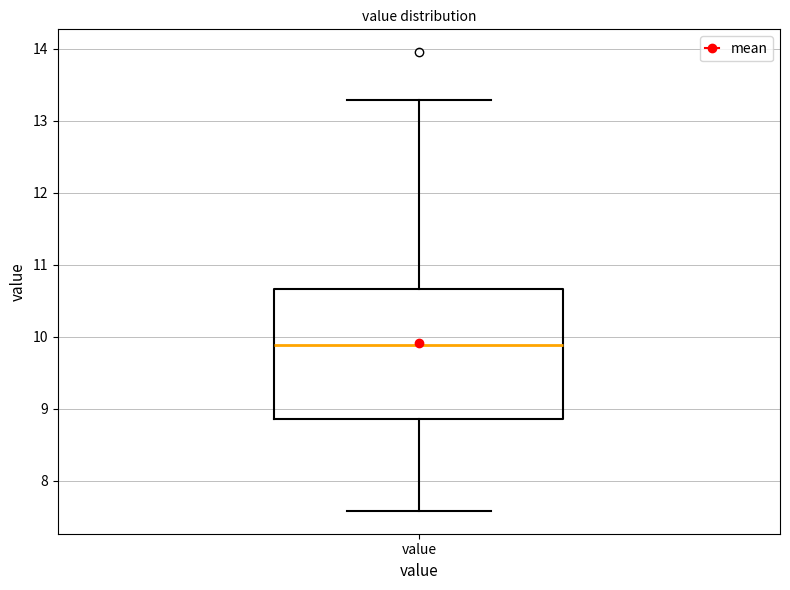

Transcribe this box plot: give where the median line is, the range the box spans, and where the two whiskers end, as read against the y-axis. The values are not printed on the chart, so give them approximately, as read against the axis.

median 9.9, box 8.9 to 10.7, whiskers 7.6 to 13.3